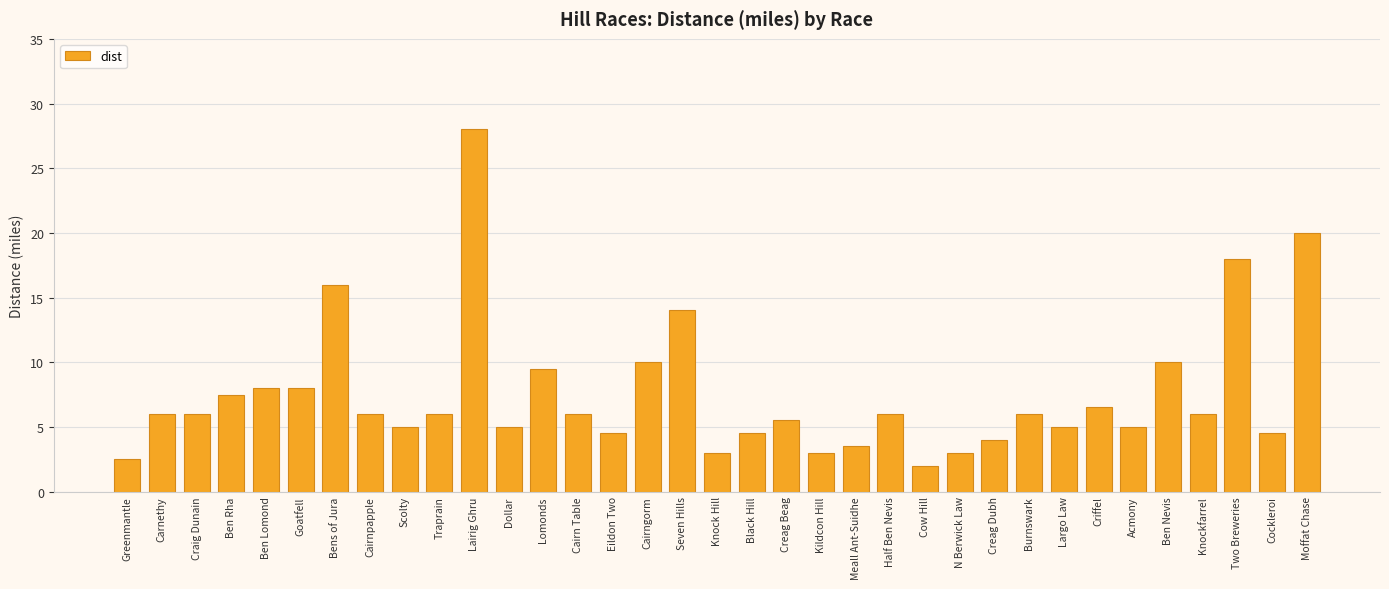

The chart shows a value of 4.5 at Eildon Two. True or false?

True